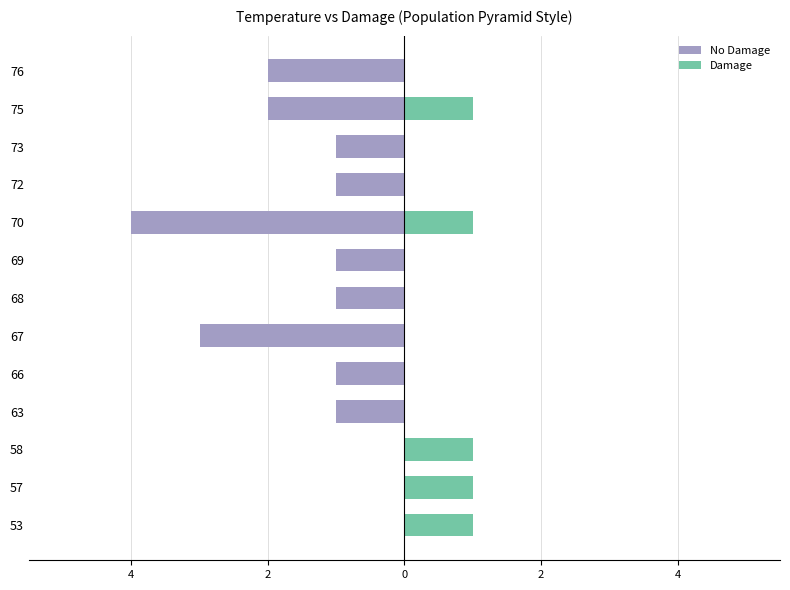

Which has a higher value, 57 or 63?

57